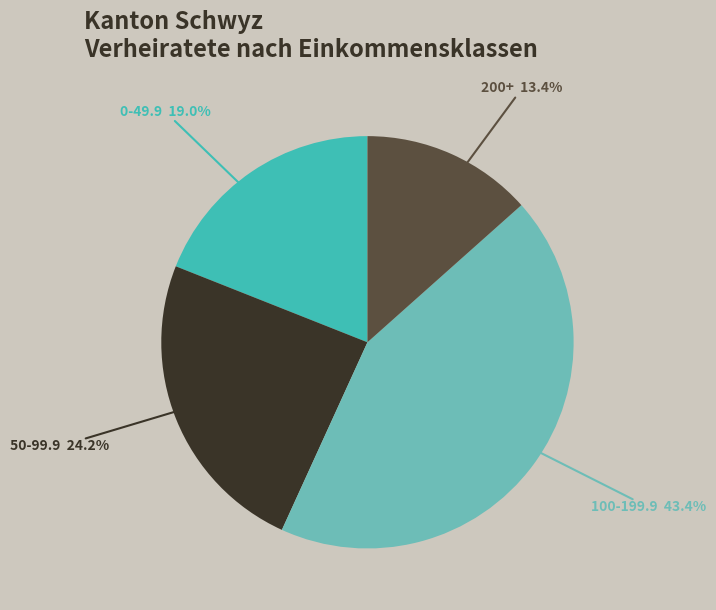

Which category has the biggest portion of the pie?

100-199.9